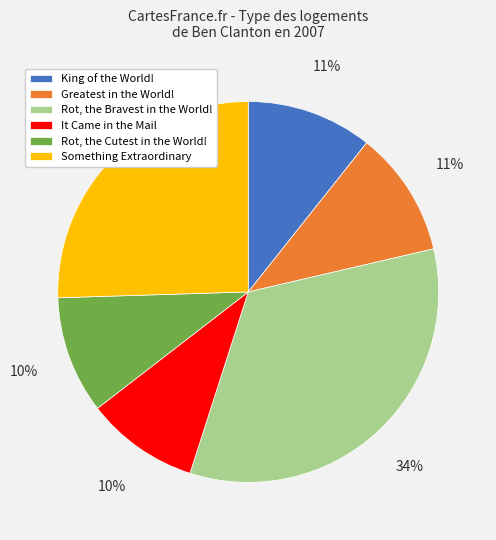

To the nearest percent, what portion does It Came in the Mail represent?

10%